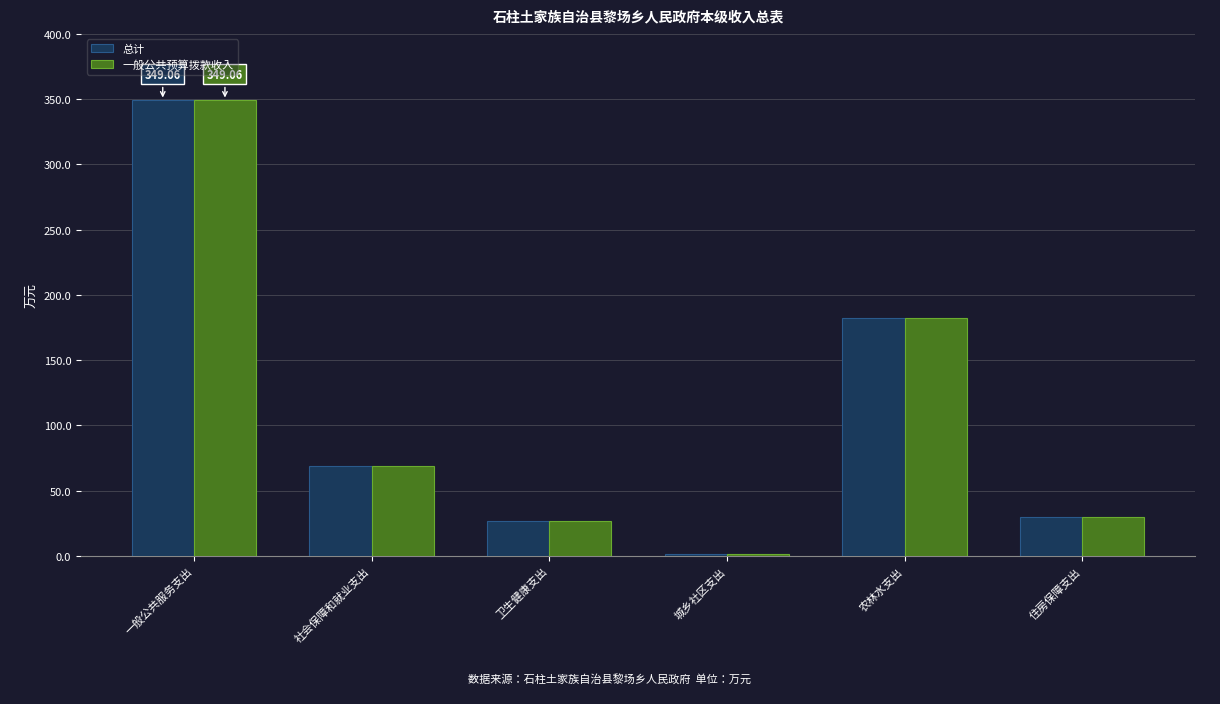

Read the 一般公共预算拨款收入 value at 一般公共服务支出.

349.1